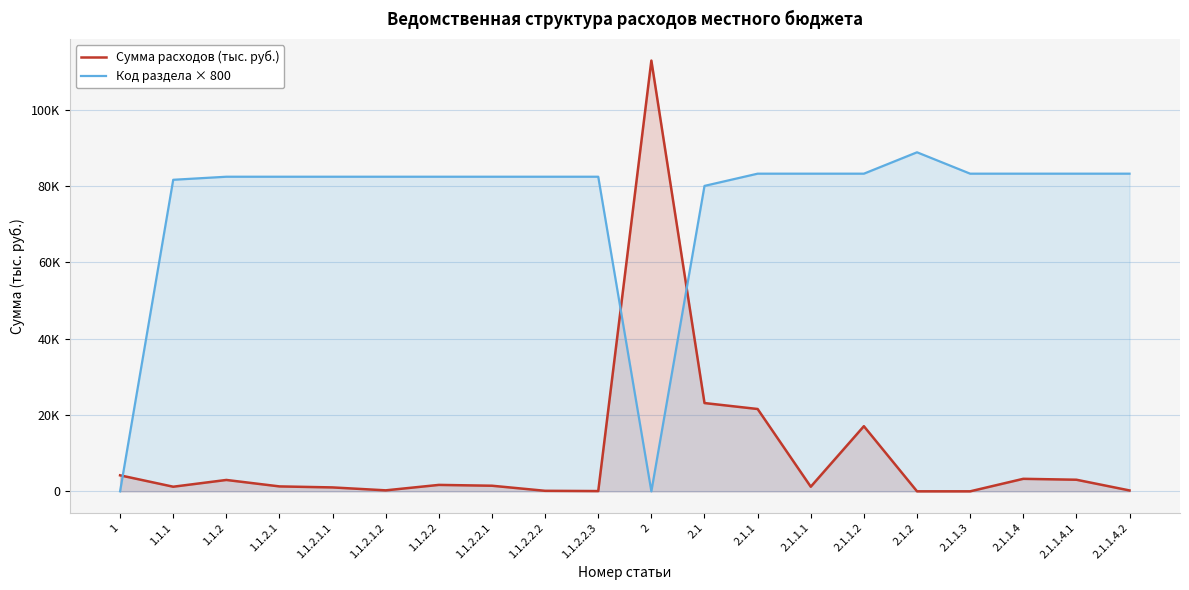

What is the label of the 7th point from the left?

1.1.2.2